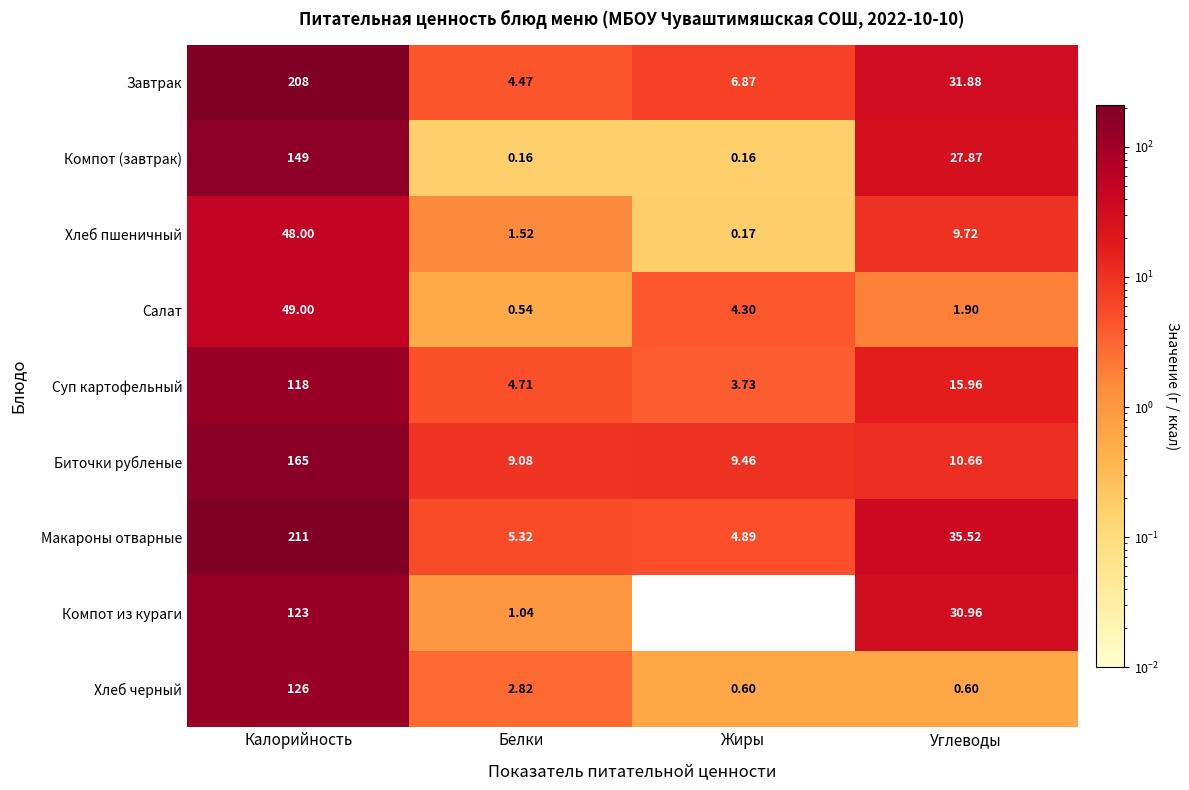

Which label corresponds to the smallest value in the chart?

Жиры